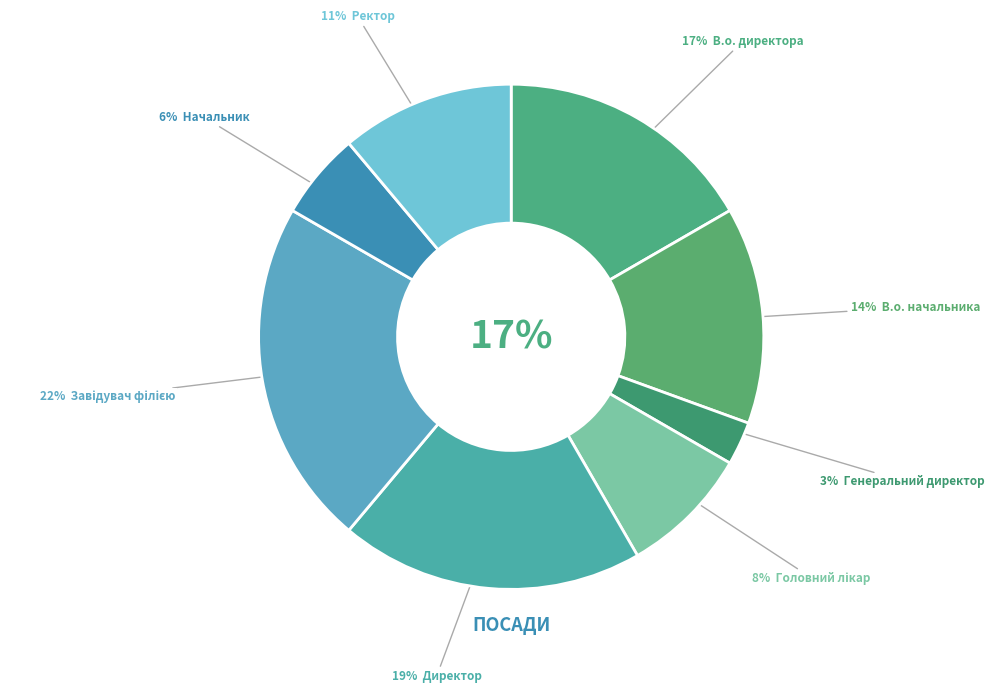

To the nearest percent, what is the difference between the largest and smallest slice percentages?

19%